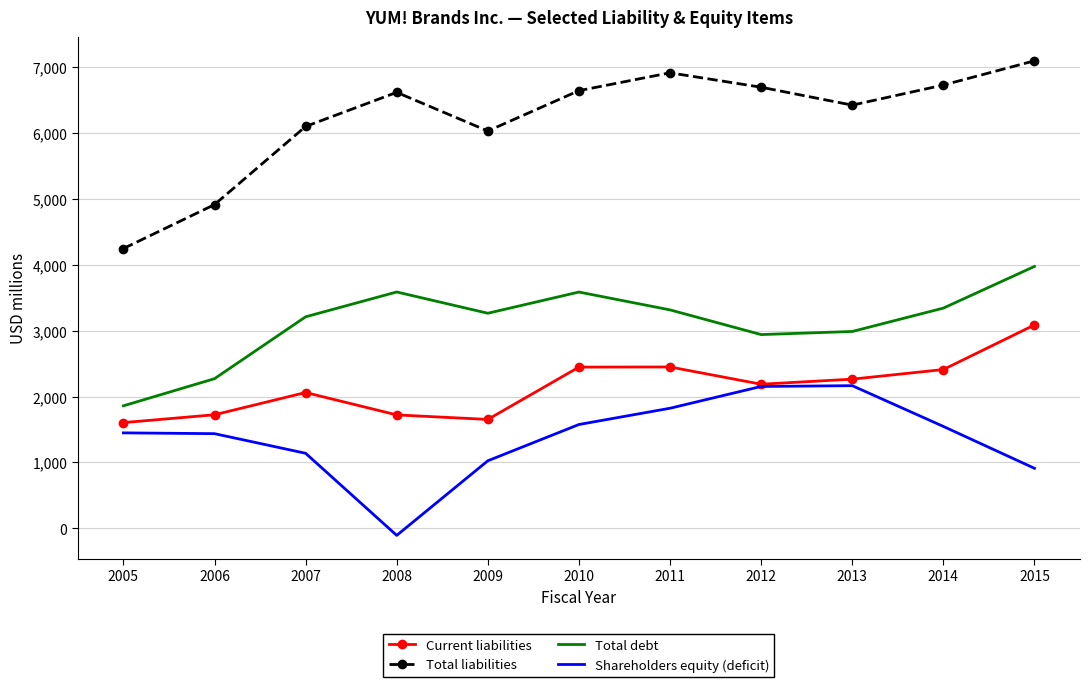

What is the difference between the second highest and second lowest values in the Shareholders equity (deficit) series?

1243